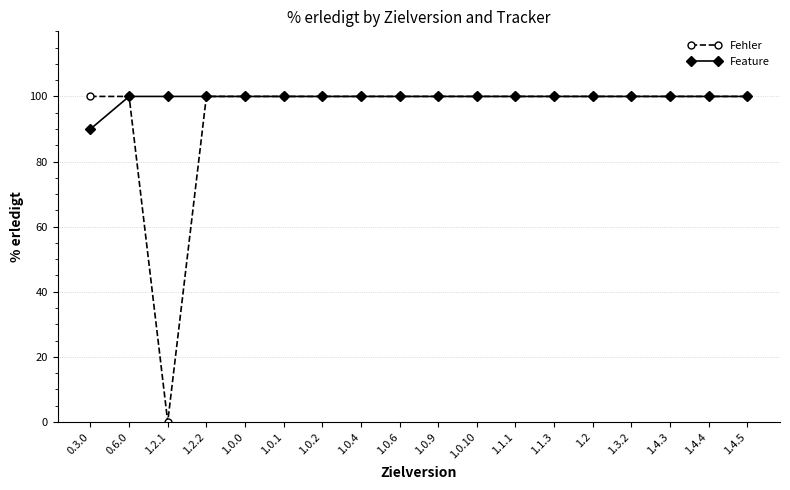

Does the chart have visible grid lines?

Yes